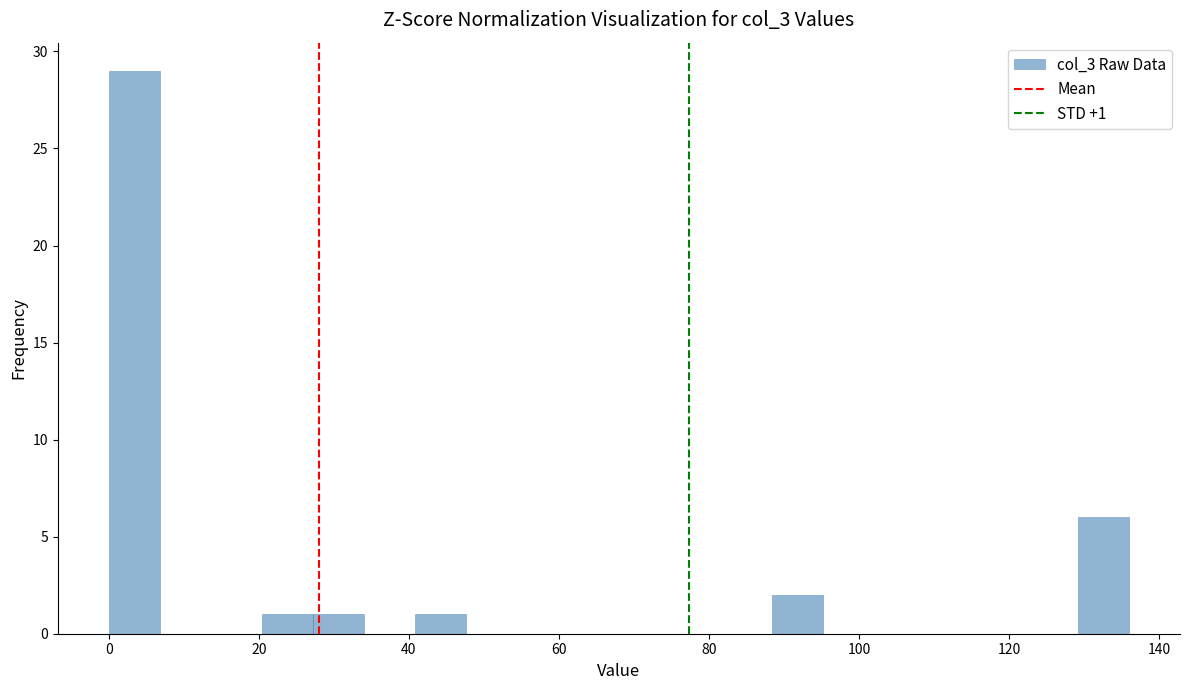

Read against the x-axis, roughly where is the centre of the tallest bar?

4